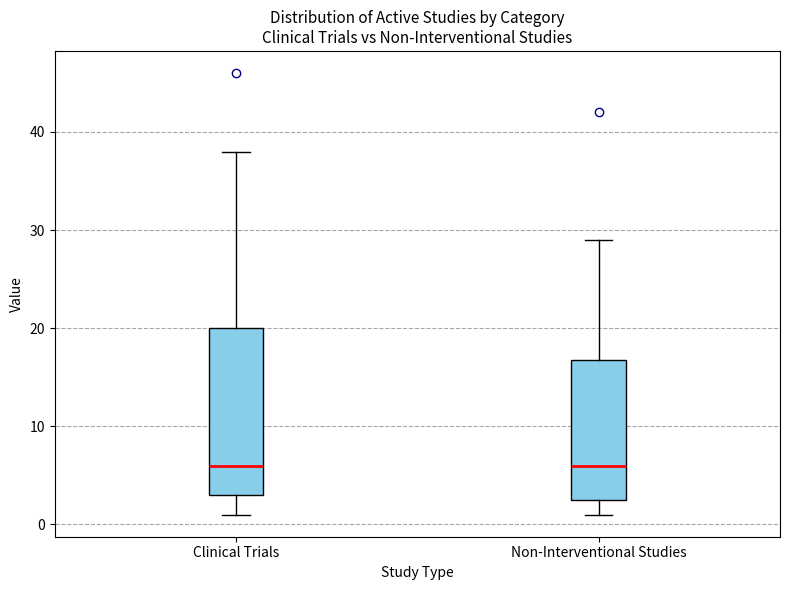

Where does the lower whisker of the box for Clinical Trials end on the y-axis? The values are not printed on the chart, so give them approximately, as read against the axis.

1